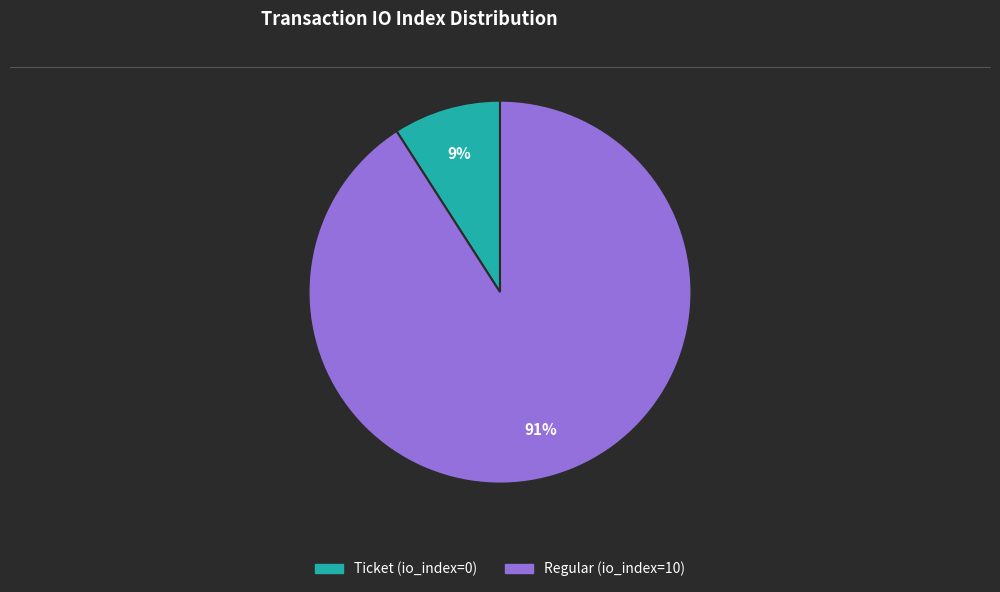

Do Regular (io_index=10) and Ticket (io_index=0) together represent more than half of the pie?

Yes